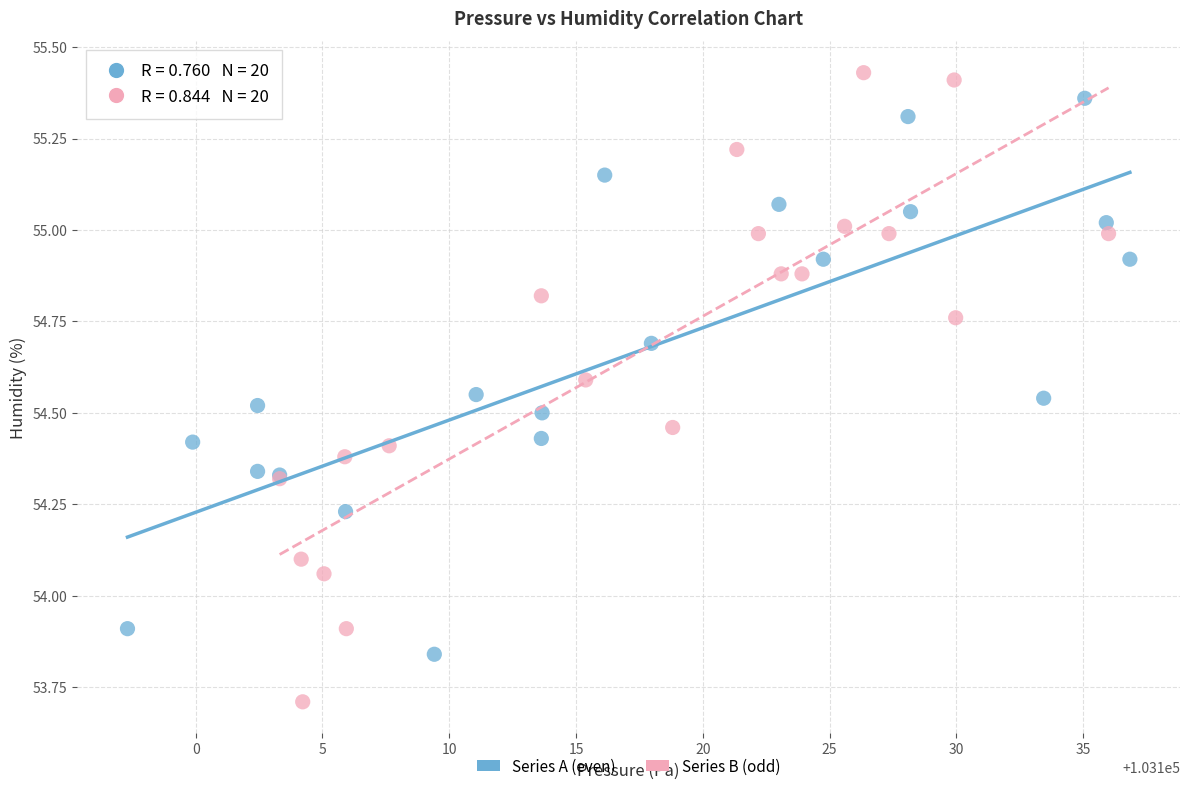

Which series has the largest Y range (max minus min)?

Series B (odd)